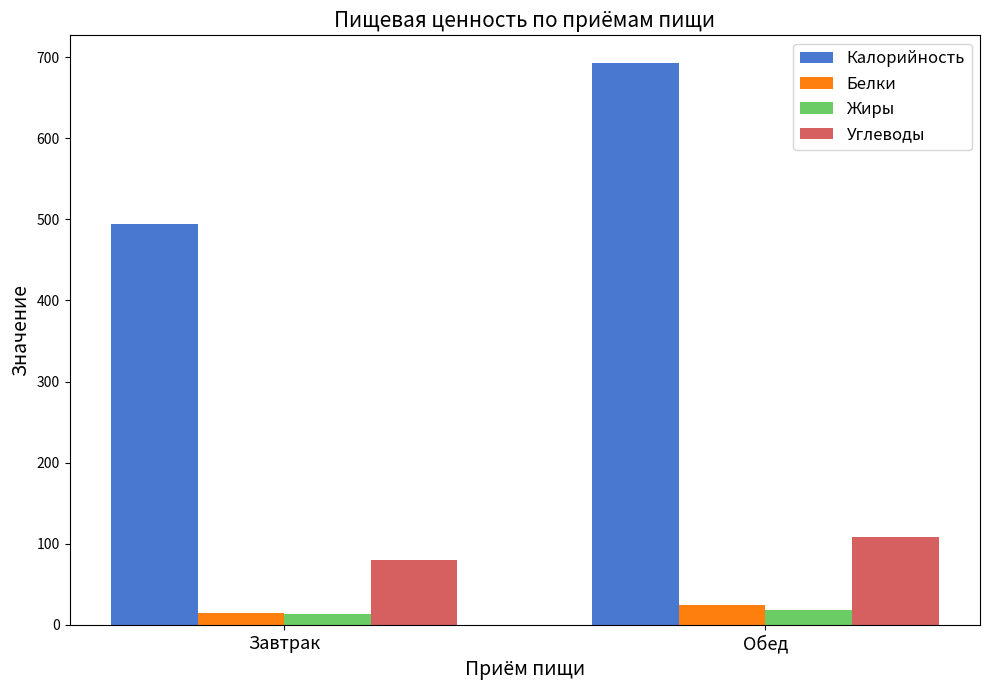

What is the greatest value displayed?

692.4